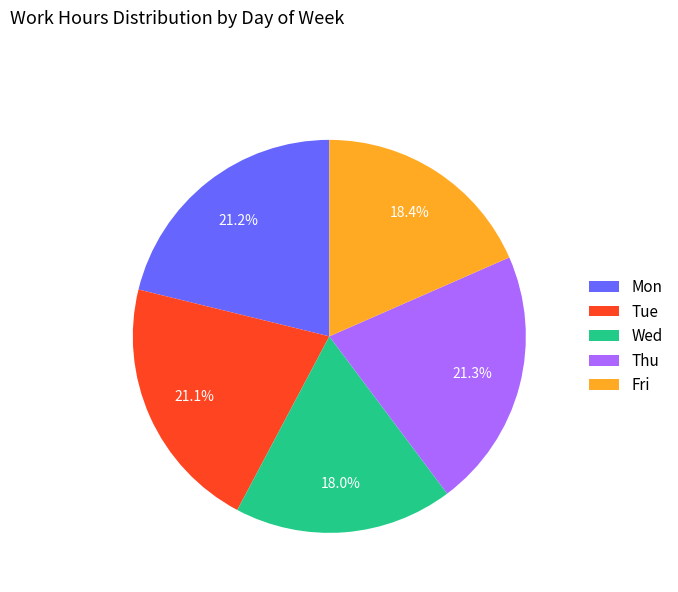

True or false: Thu accounts for 21% of the total.

True